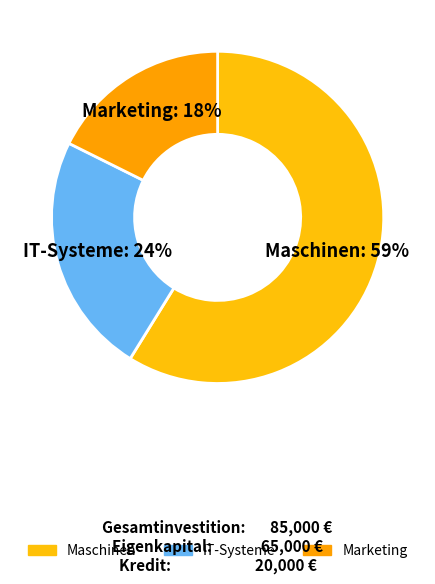

Combined, do Maschinen and Marketing account for over 50%?

Yes